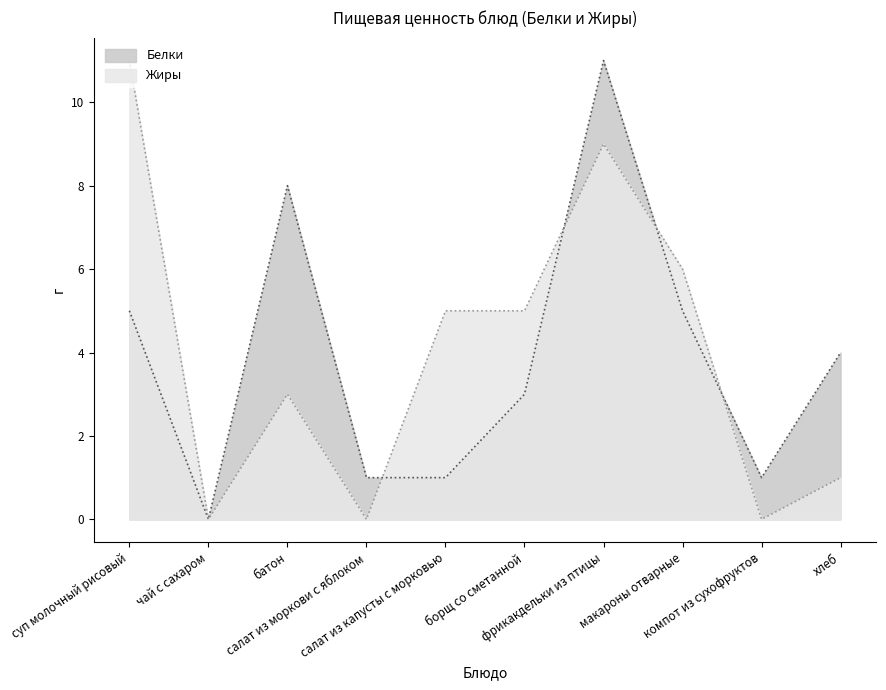

The Жиры series shows 0 at чай с сахаром. True or false?

True